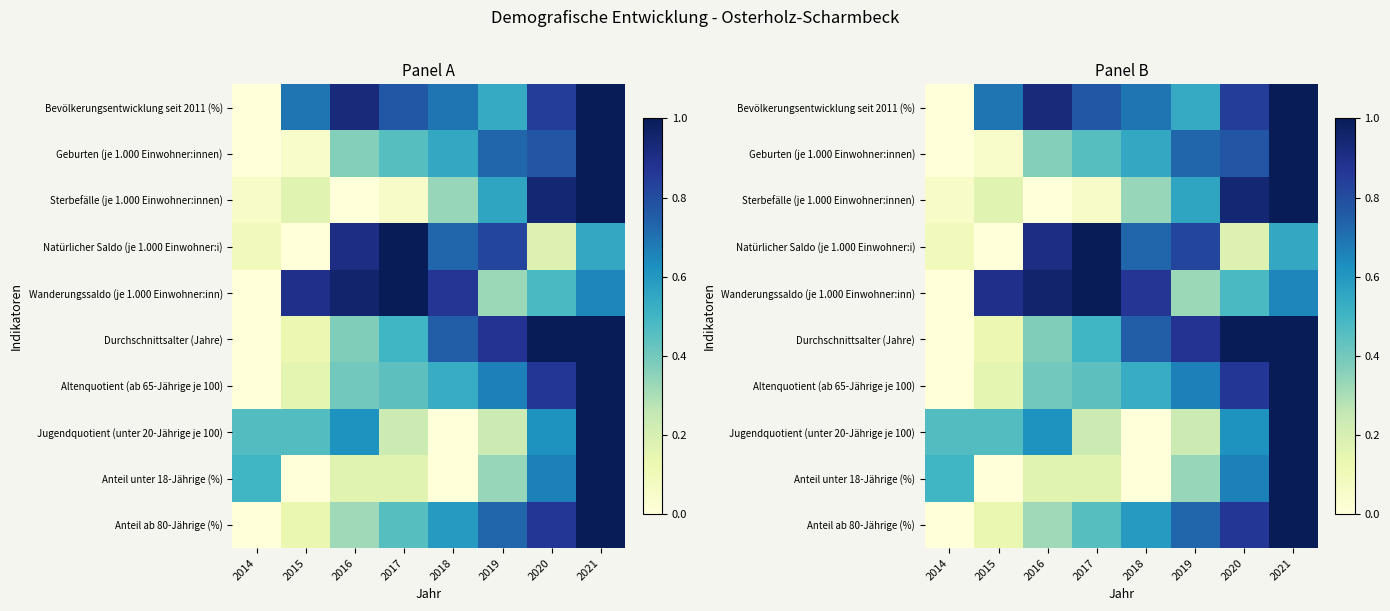

Is it true that Altenquotient (ab 65-Jährige je 100) equals 0.2 at 2015?

False